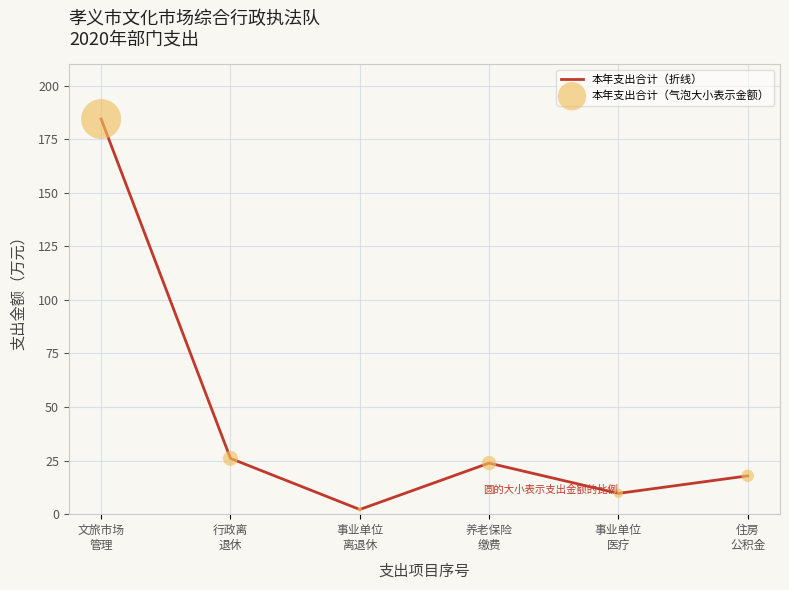

What is the difference between the second highest and second lowest values?

16.3